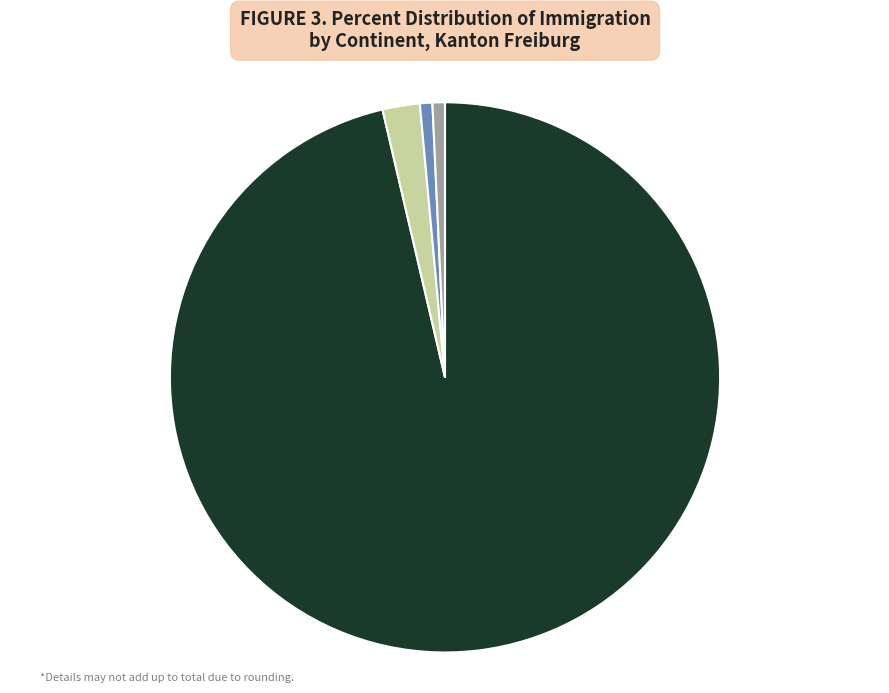

Is it true that Europa is 96% of the pie?

True